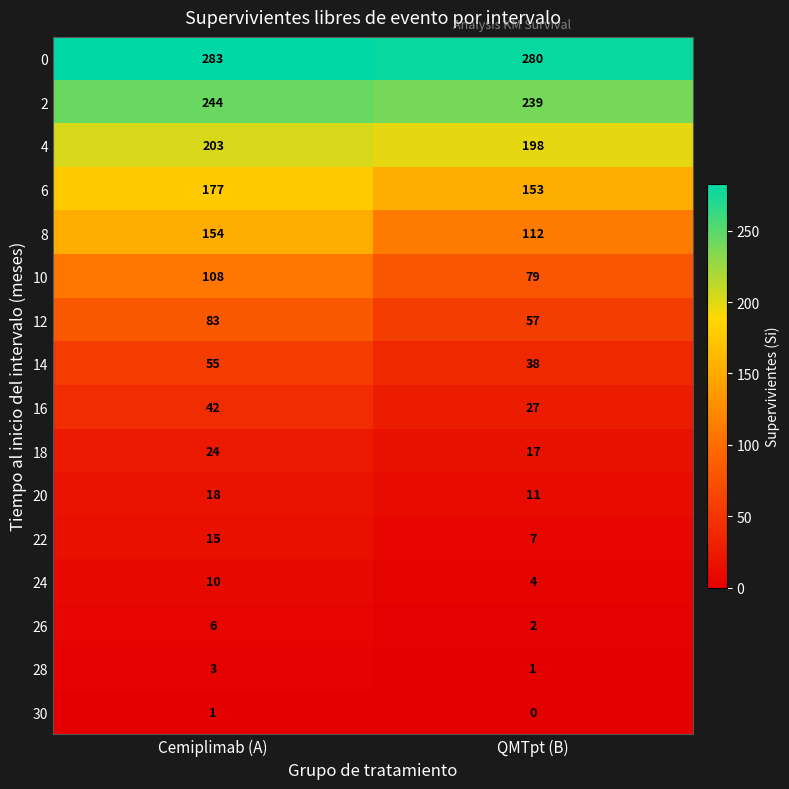

At which label is 4 closest to 200?

QMTpt (B)